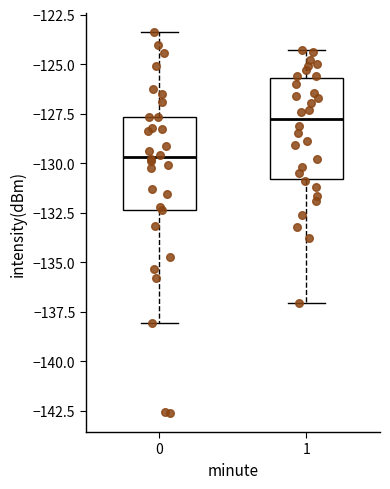

Where does the upper whisker of the box at x = 0 end on the y-axis? The values are not printed on the chart, so give them approximately, as read against the axis.

-123.5